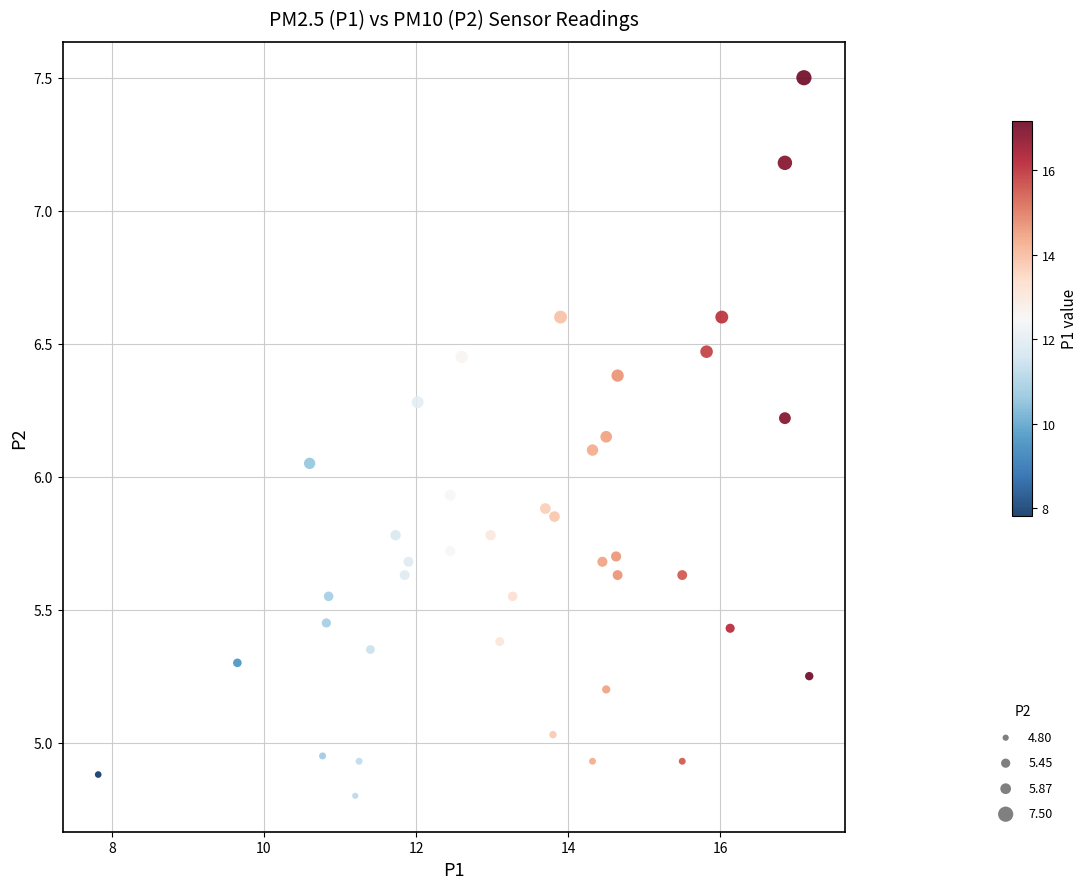

What is the range of Y values (max minus min)?

2.7